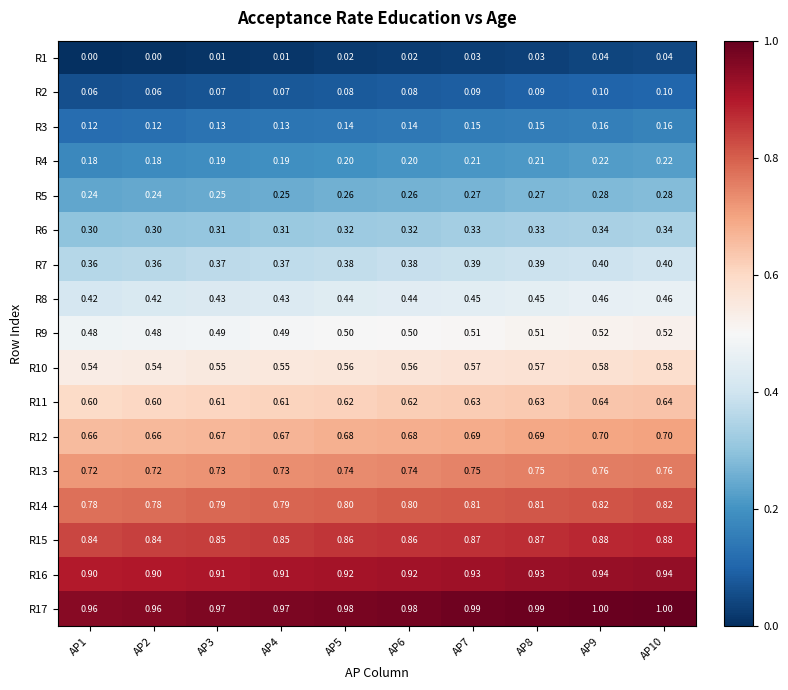

Is the value of R9 at AP2 greater than the value of R11 at AP5?

No